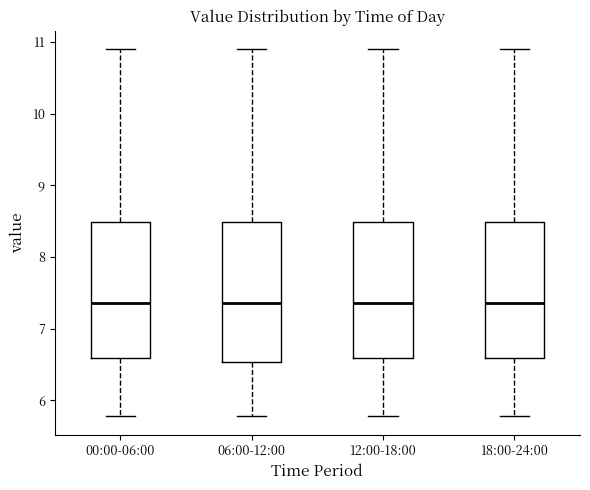

Where does the median line of the box for 18:00-24:00 sit on the y-axis? The values are not printed on the chart, so give them approximately, as read against the axis.

7.4